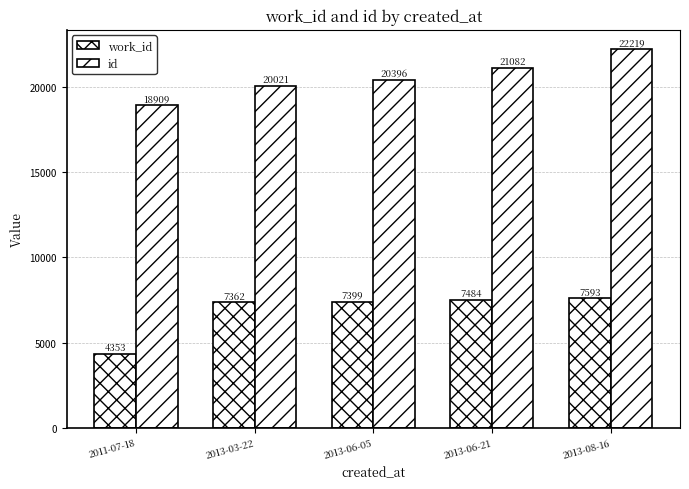

Where does the id series first go above 20396?

2013-06-21